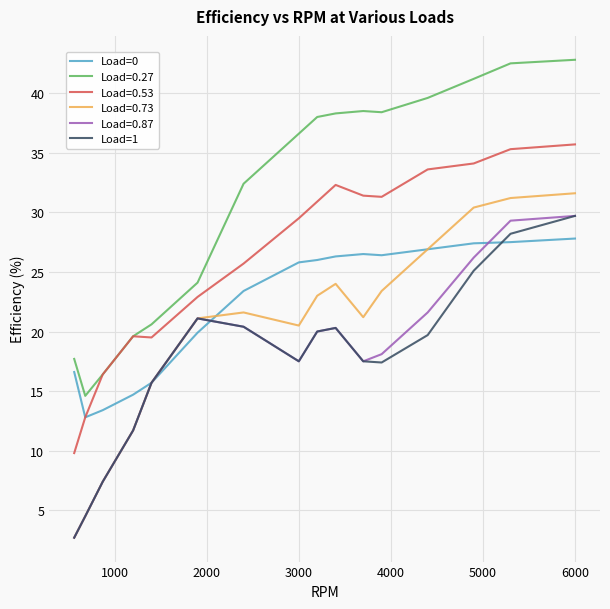

Does the chart have visible grid lines?

Yes